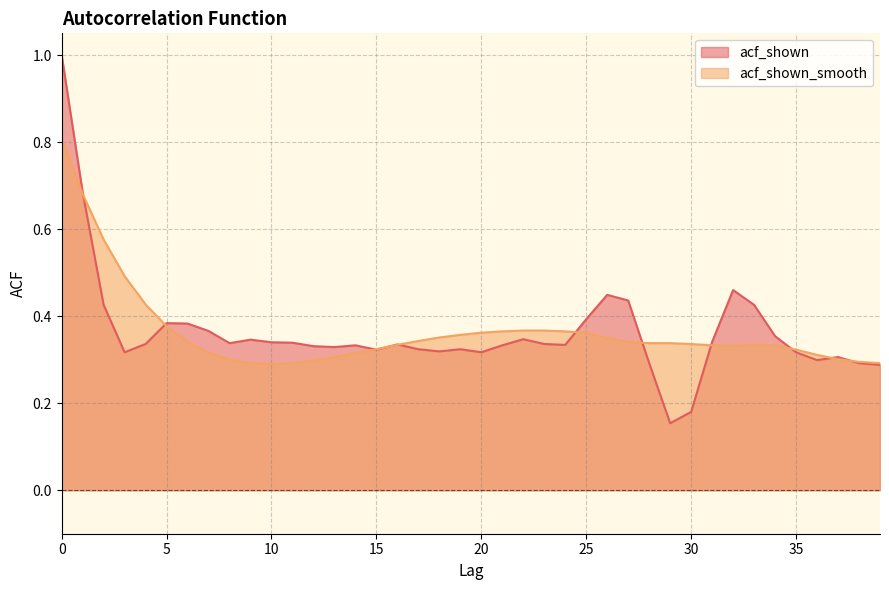

What is the approximate value of acf_shown_smooth at 0?

0.8